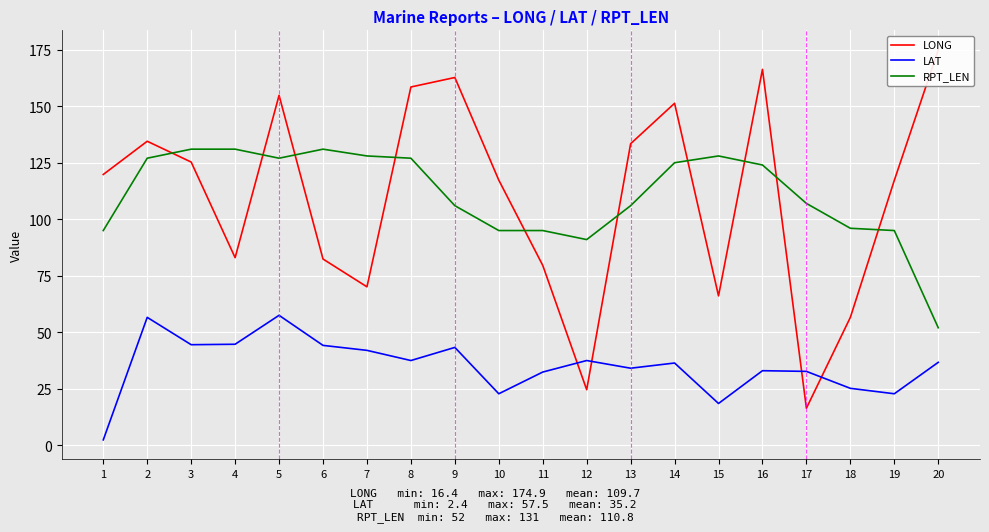

Reading right to left, list all the values displayed in this chart.

LONG: 174.9	117.2	56.6	16.4	166.3	66.1	151.3	133.4	24.6	79.6	117.3	162.7	158.5	70.1	82.4	154.8	83.0	125.3	134.5	119.8
LAT: 36.7	22.8	25.2	32.7	33.0	18.5	36.4	34.1	37.5	32.4	22.8	43.3	37.5	42.0	44.2	57.5	44.7	44.5	56.6	2.4
RPT_LEN: 52.0	95.0	96.0	107.0	124.0	128.0	125.0	106.0	91.0	95.0	95.0	106.0	127.0	128.0	131.0	127.0	131.0	131.0	127.0	95.0